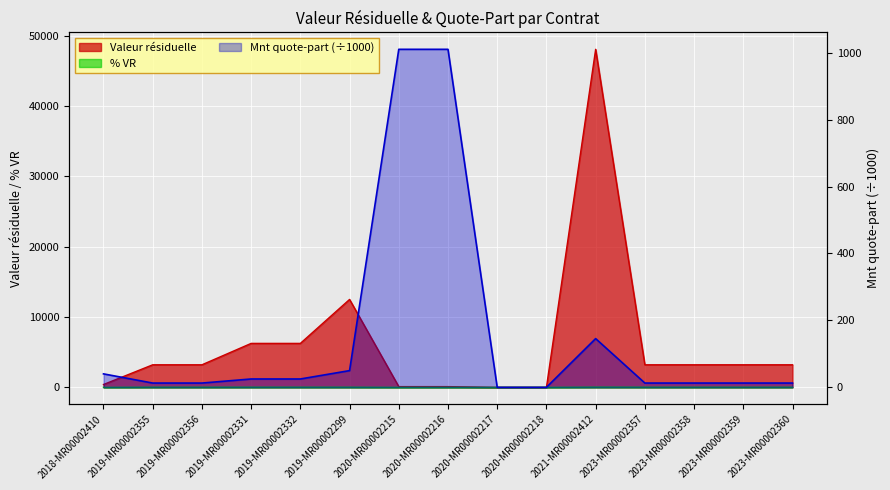

Rank the categories by Valeur résiduelle value from highest to lowest.

2021-MR00002412, 2019-MR00002299, 2019-MR00002332, 2019-MR00002331, 2019-MR00002356, 2023-MR00002358, 2023-MR00002360, 2019-MR00002355, 2023-MR00002357, 2023-MR00002359, 2018-MR00002410, 2020-MR00002215, 2020-MR00002216, 2020-MR00002217, 2020-MR00002218